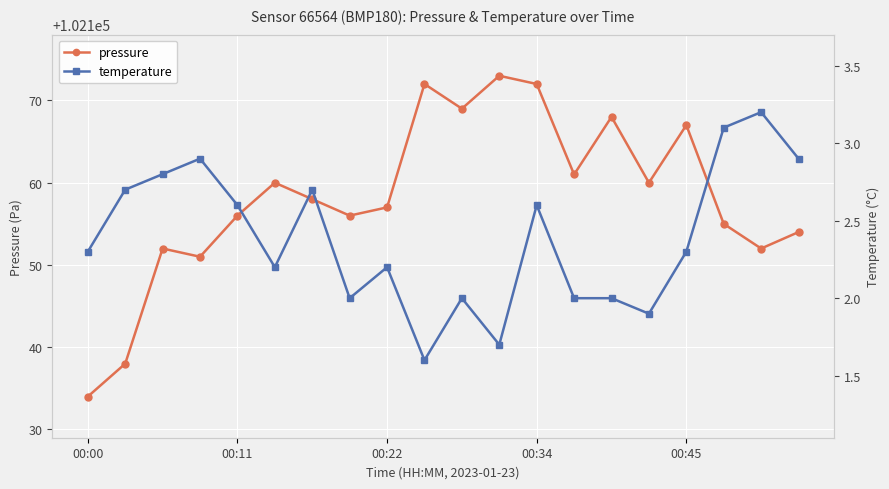

Is this an area chart (filled region under the line)?

No